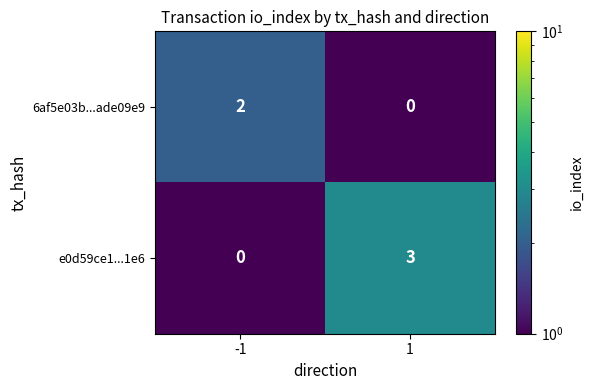

The e0d59ce1...1e6 series shows 1 at -1. True or false?

False